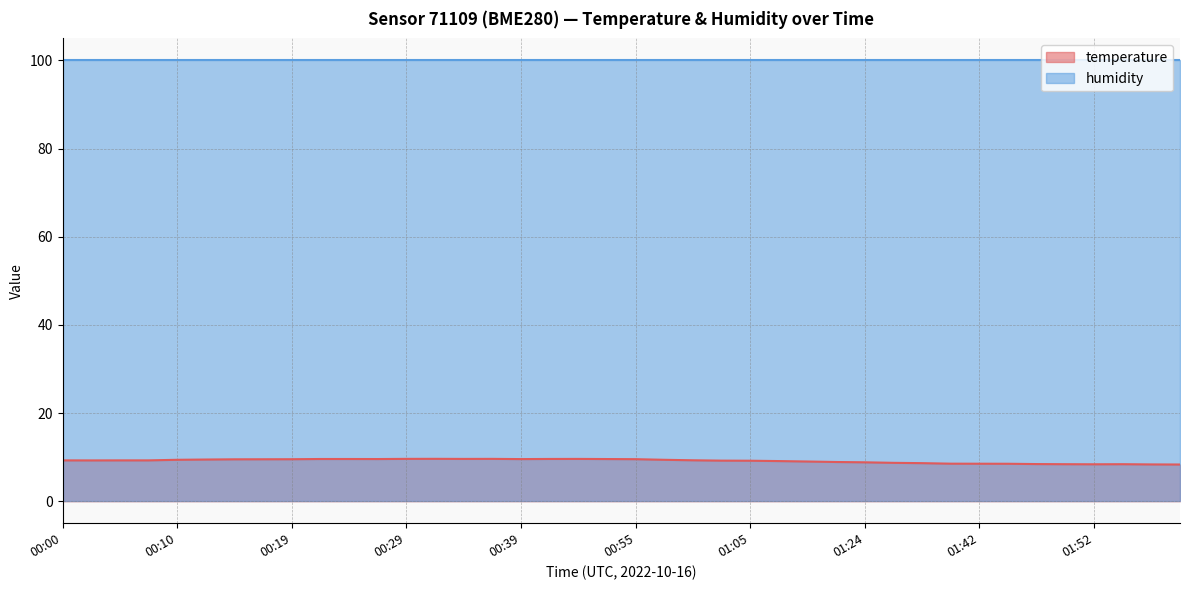

What is the label of the 40th point from the right?

00:00